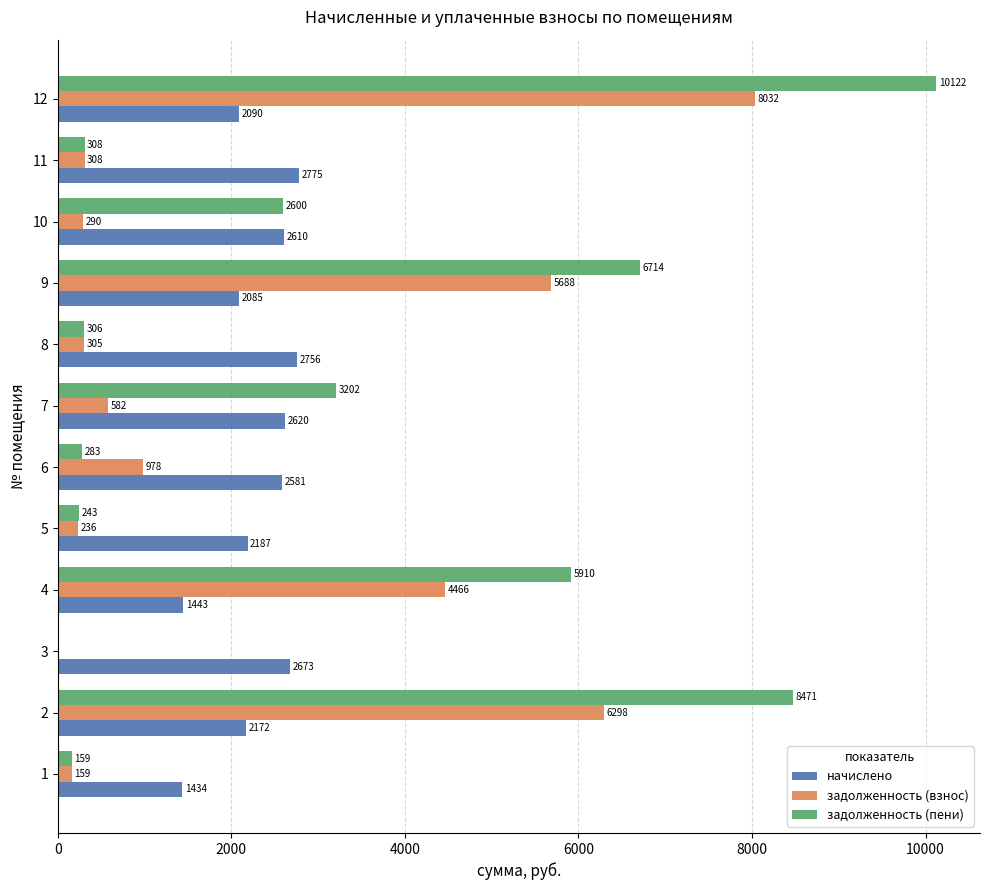

Which series changed the most between 6 and 7?

задолженность (пени)